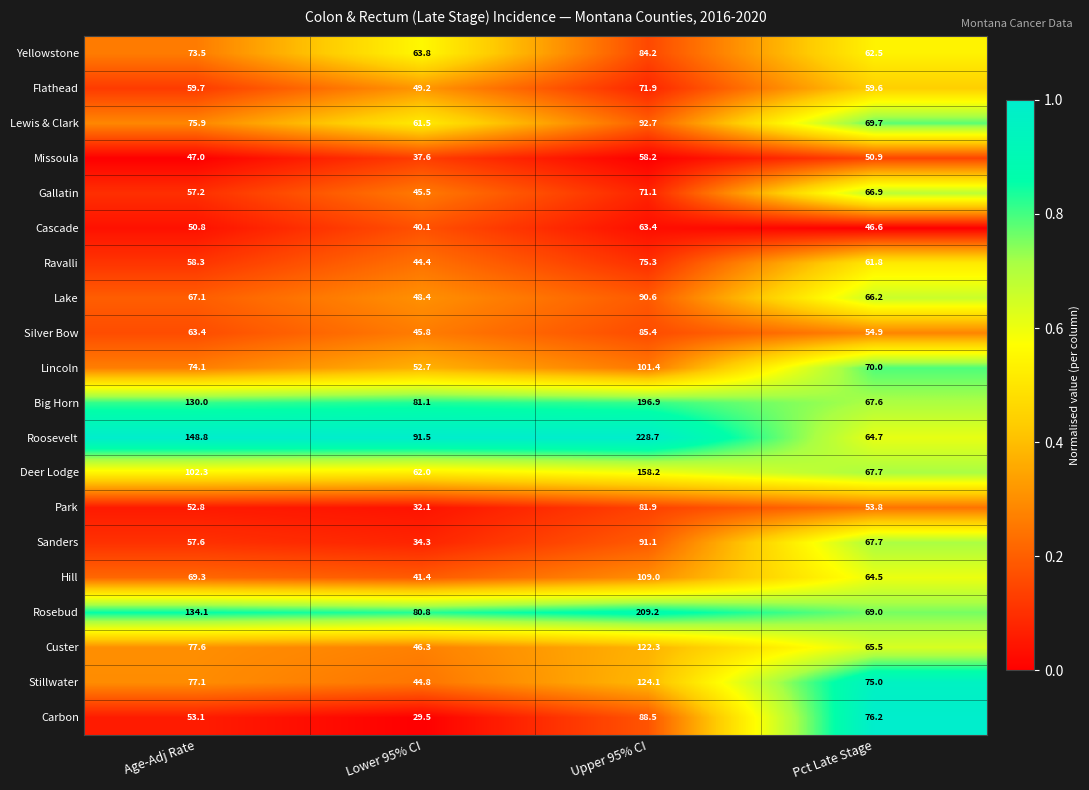

Count the number of categories in the chart.

4